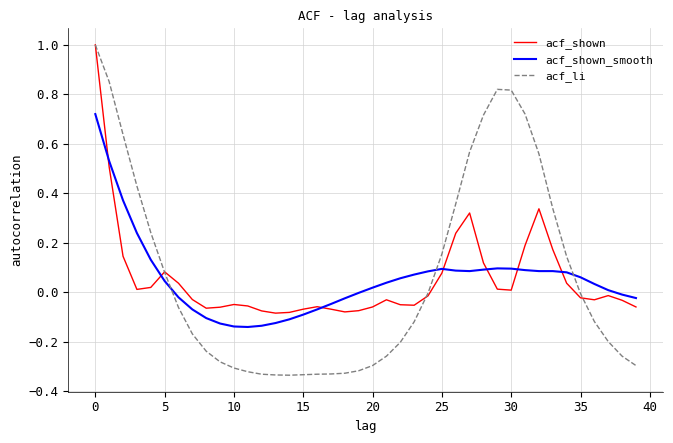

Which series has the largest range (max minus min)?

acf_li